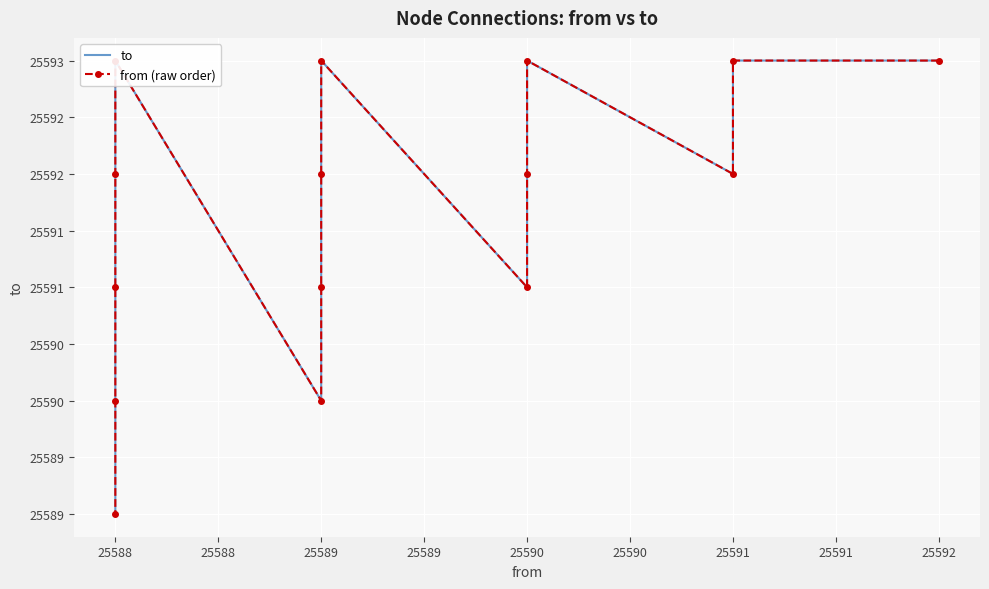

Which series has the largest total across all categories?

to